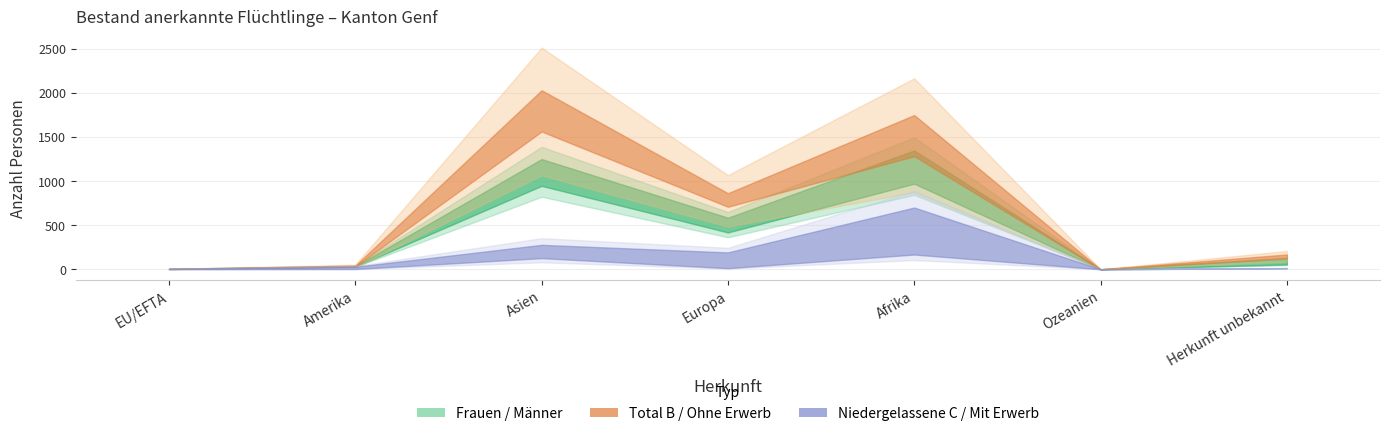

Which series has the widest spread of values?

Total B